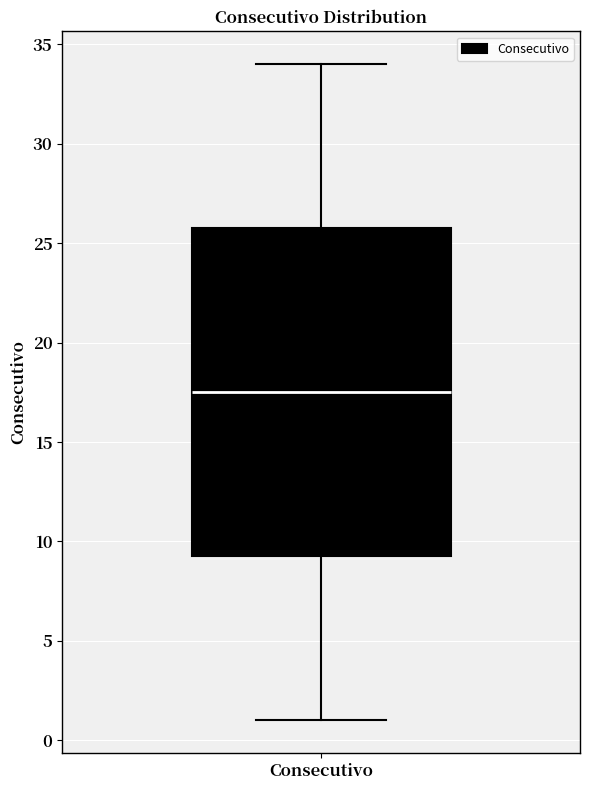

Where does the lower whisker of the box for Consecutivo end on the y-axis? The values are not printed on the chart, so give them approximately, as read against the axis.

1.0